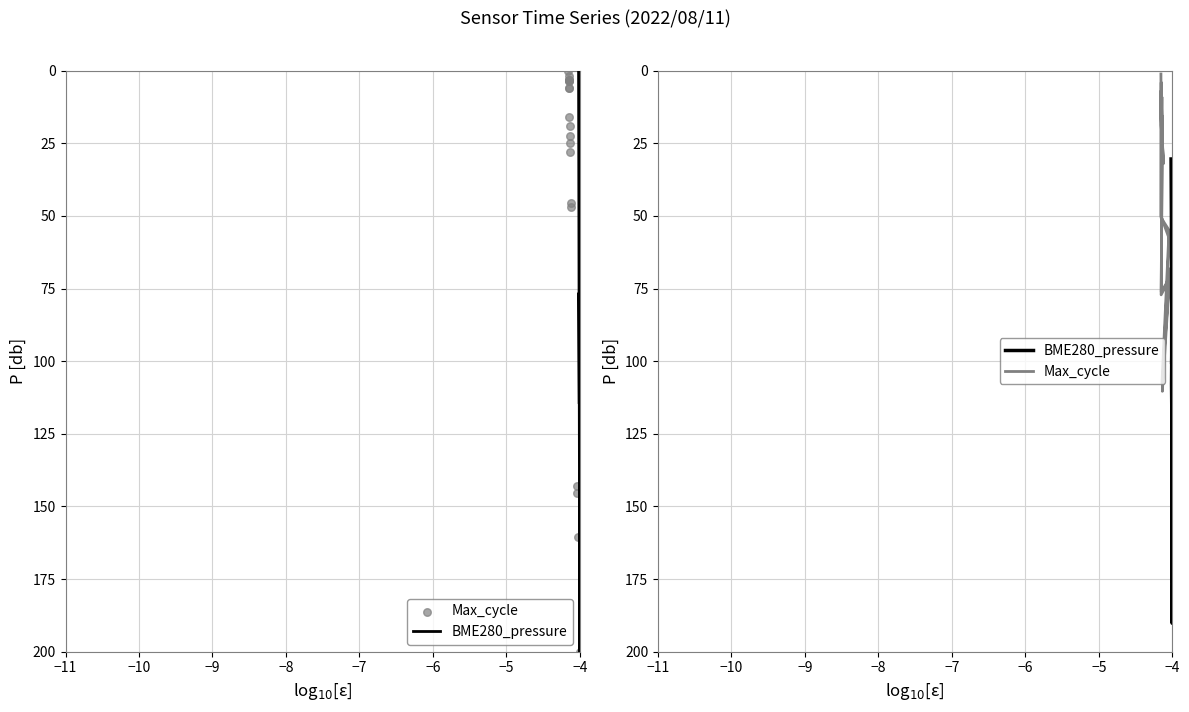

What are all the series names shown in the legend?

BME280_pressure, Max_cycle